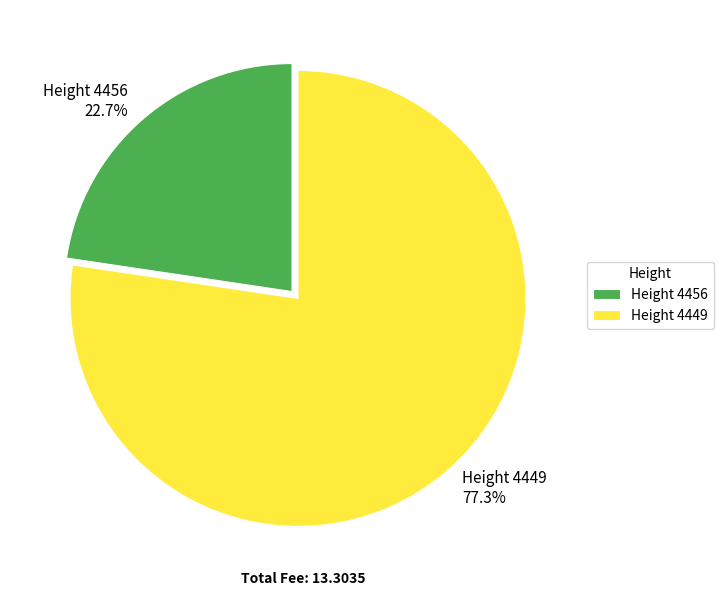

Rank the categories by value from highest to lowest.

Height 4449, Height 4456